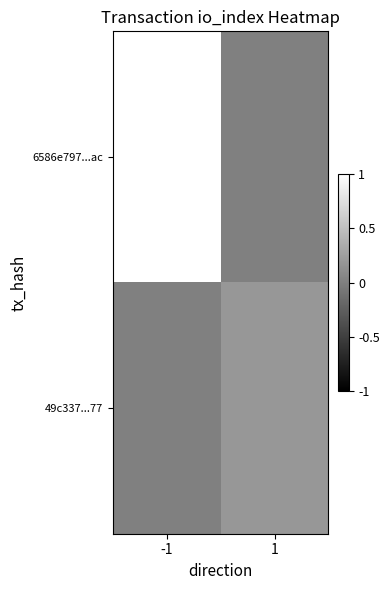

At -1, list the series in order from smallest to largest.

49c337...77, 6586e797...ac